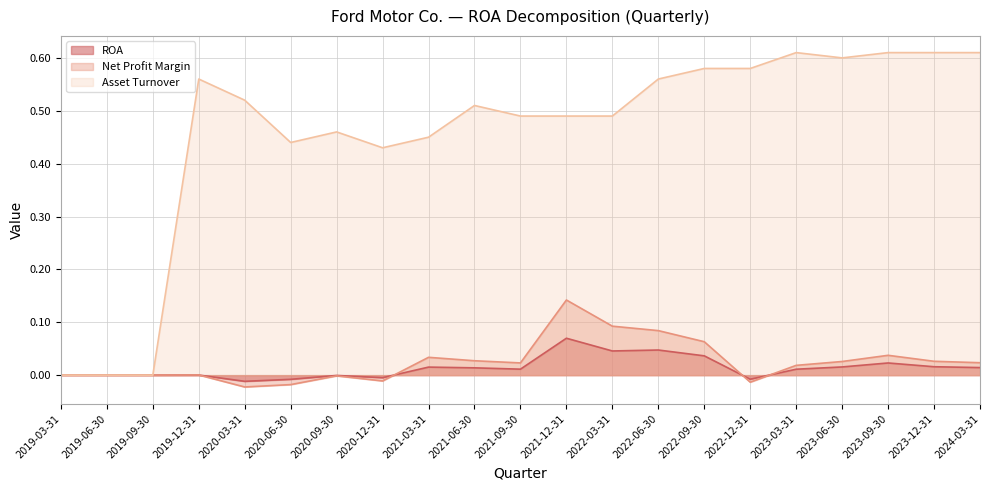

True or false: Asset Turnover and Net Profit Margin intersect in this chart.

False